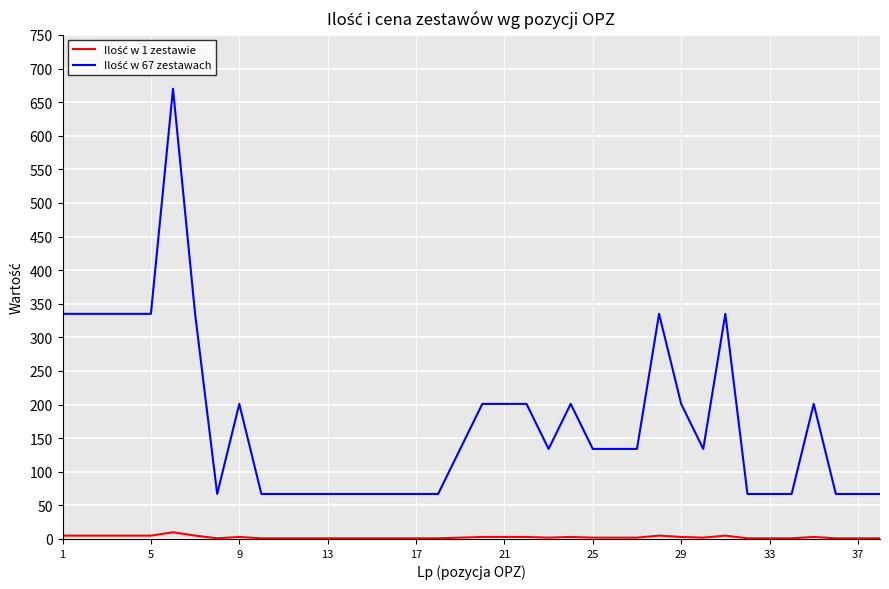

What is the greatest value displayed?

670